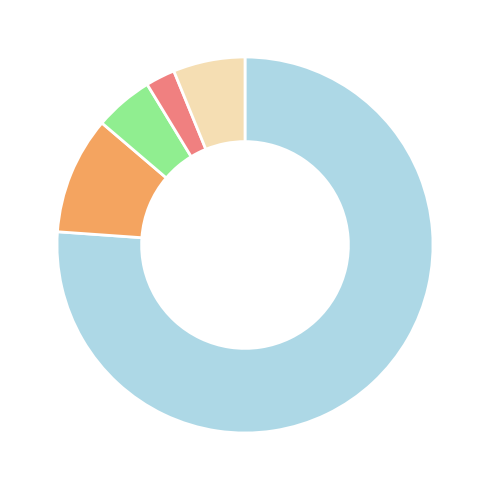

Is there a majority slice in this chart?

Yes